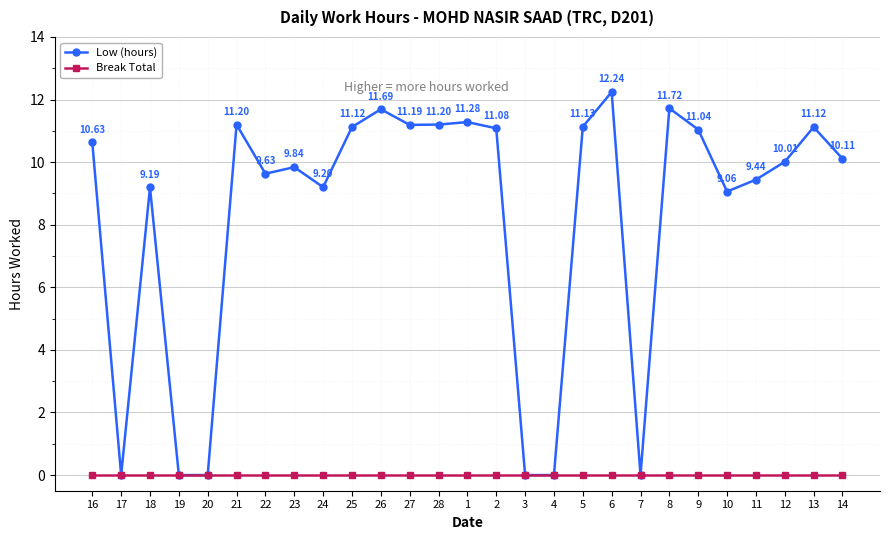

Is it true that Low (hours) equals 2.8 at 26?

False